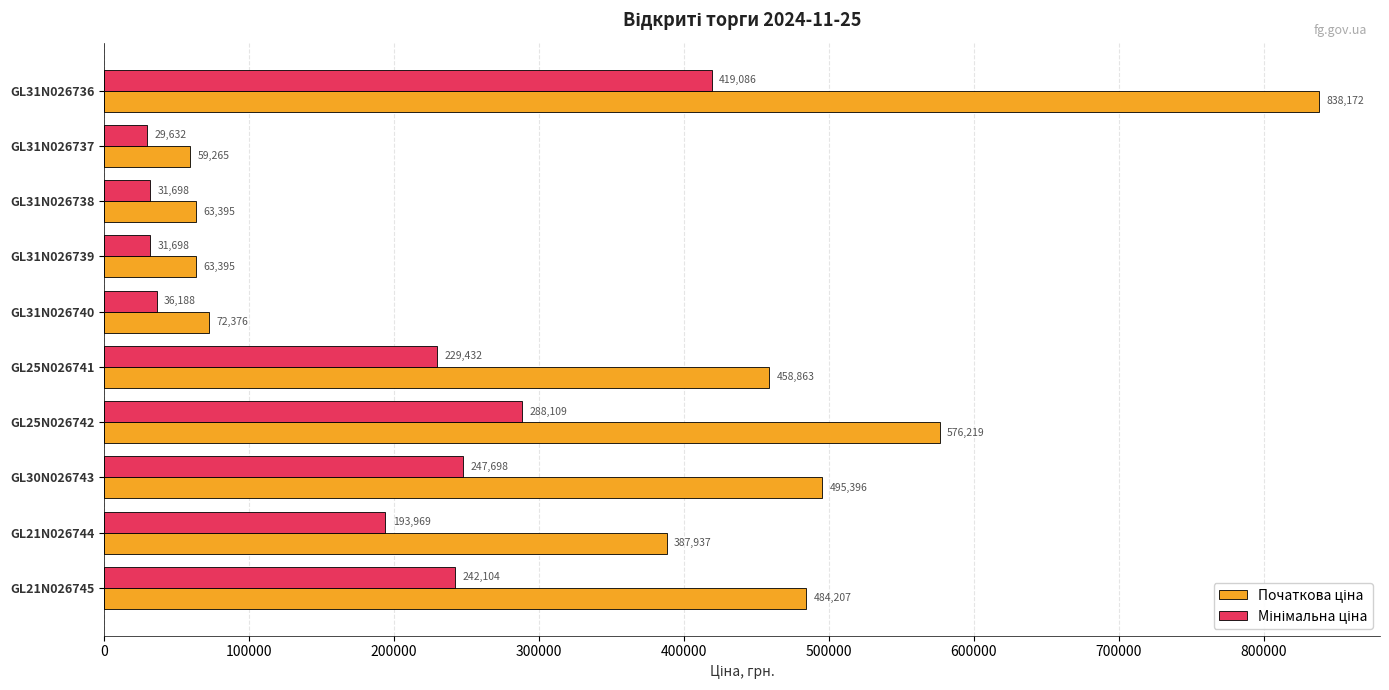

What is the smallest value displayed?

29632.3